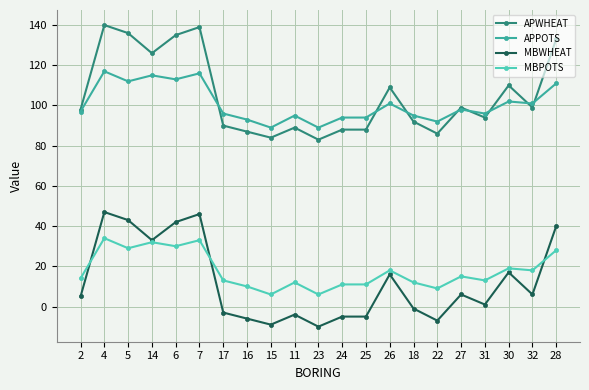

Is the value of APWHEAT at 6 greater than the value of APPOTS at 31?

Yes